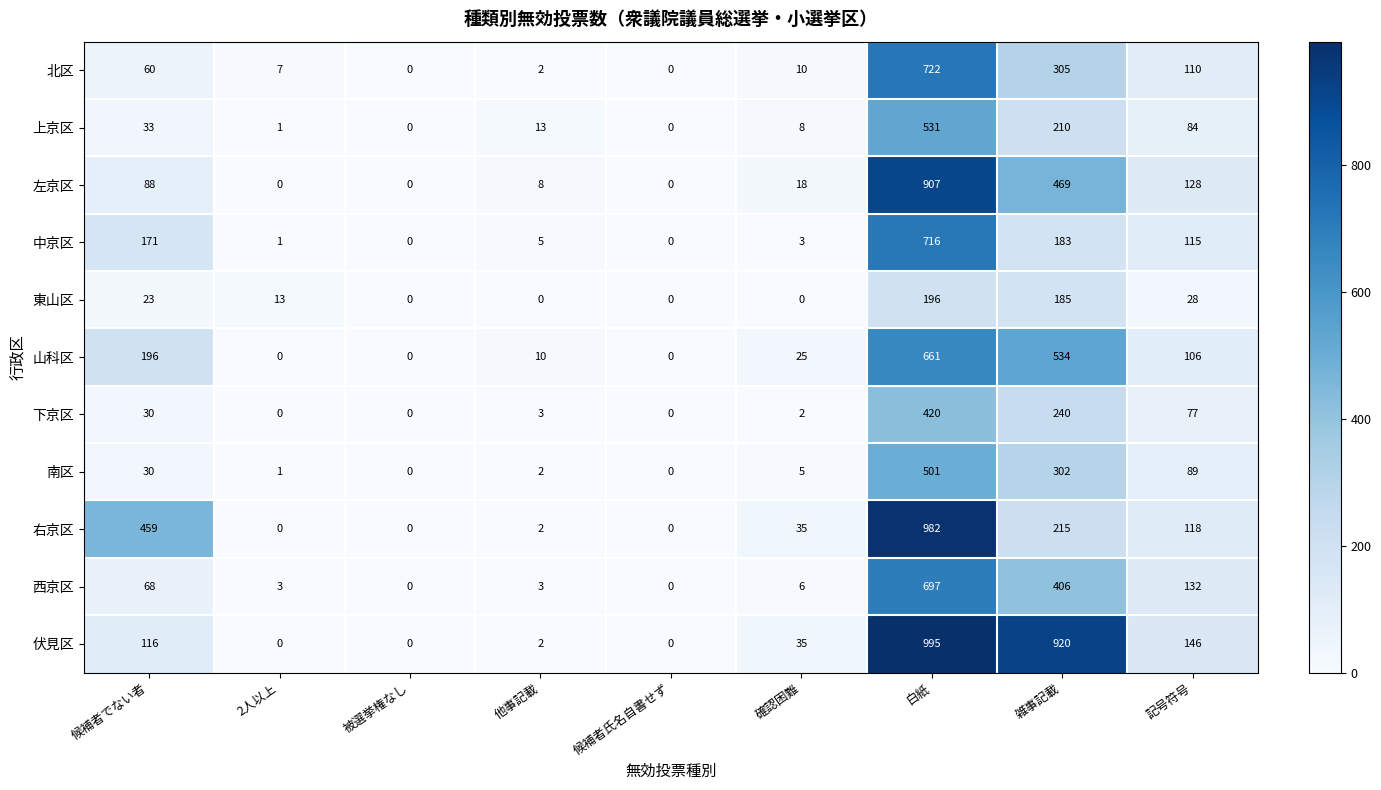

What is the difference between the second highest and second lowest values in the 中京区 series?

183